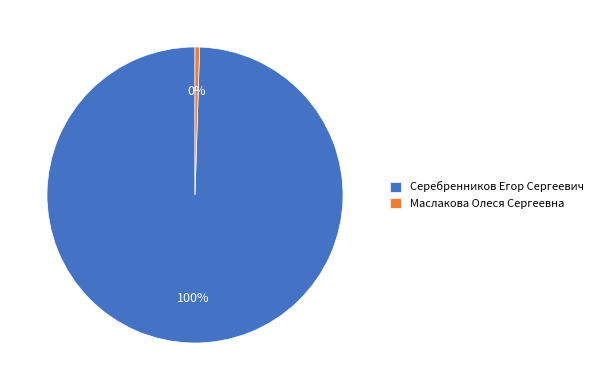

How many segments does this pie chart have?

2